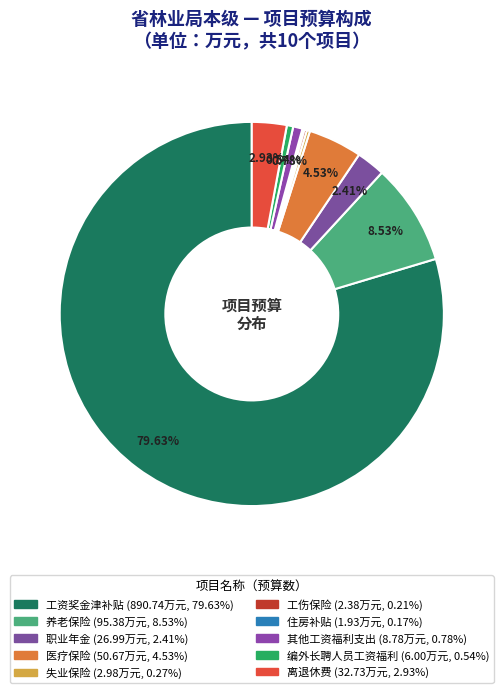

Which has a higher value, 工伤保险 or 编外长聘人员工资福利?

编外长聘人员工资福利